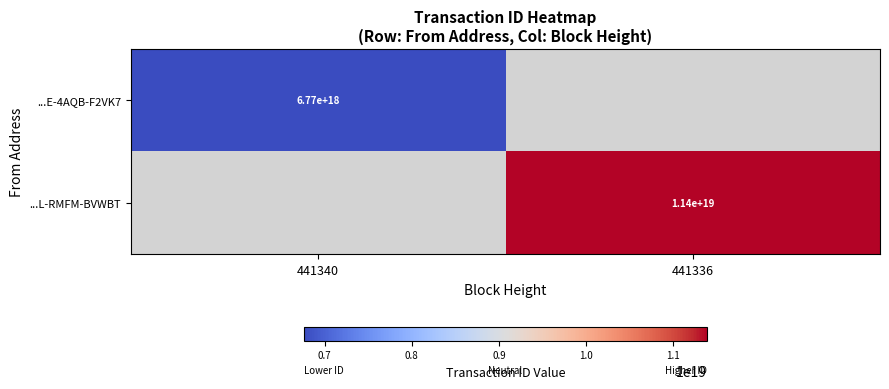

Is it true that ...L-RMFM-BVWBT equals 16119759488571402240 at 441336?

False